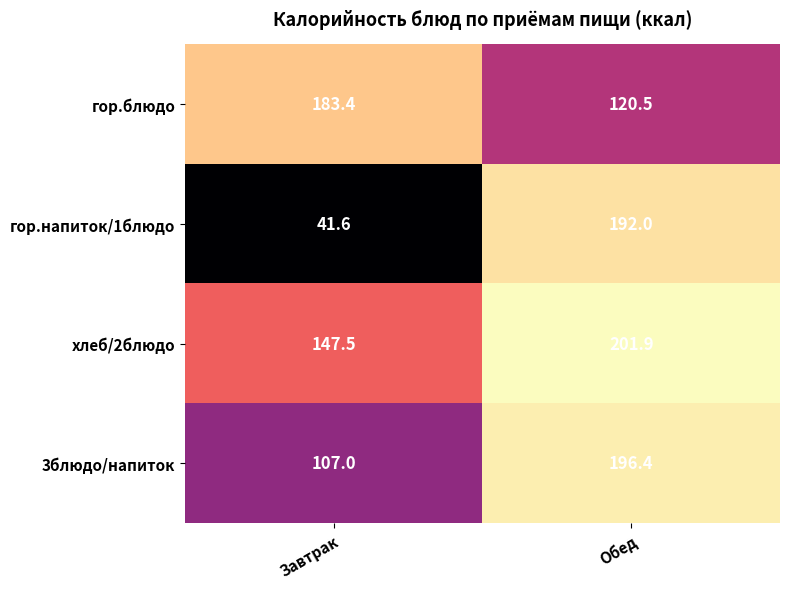

Reading left to right, extract all data points from this chart.

гор.блюдо: Завтрак=183.4	Обед=120.5
гор.напиток/1блюдо: Завтрак=41.6	Обед=192.0
хлеб/2блюдо: Завтрак=147.5	Обед=201.9
3блюдо/напиток: Завтрак=107.0	Обед=196.4